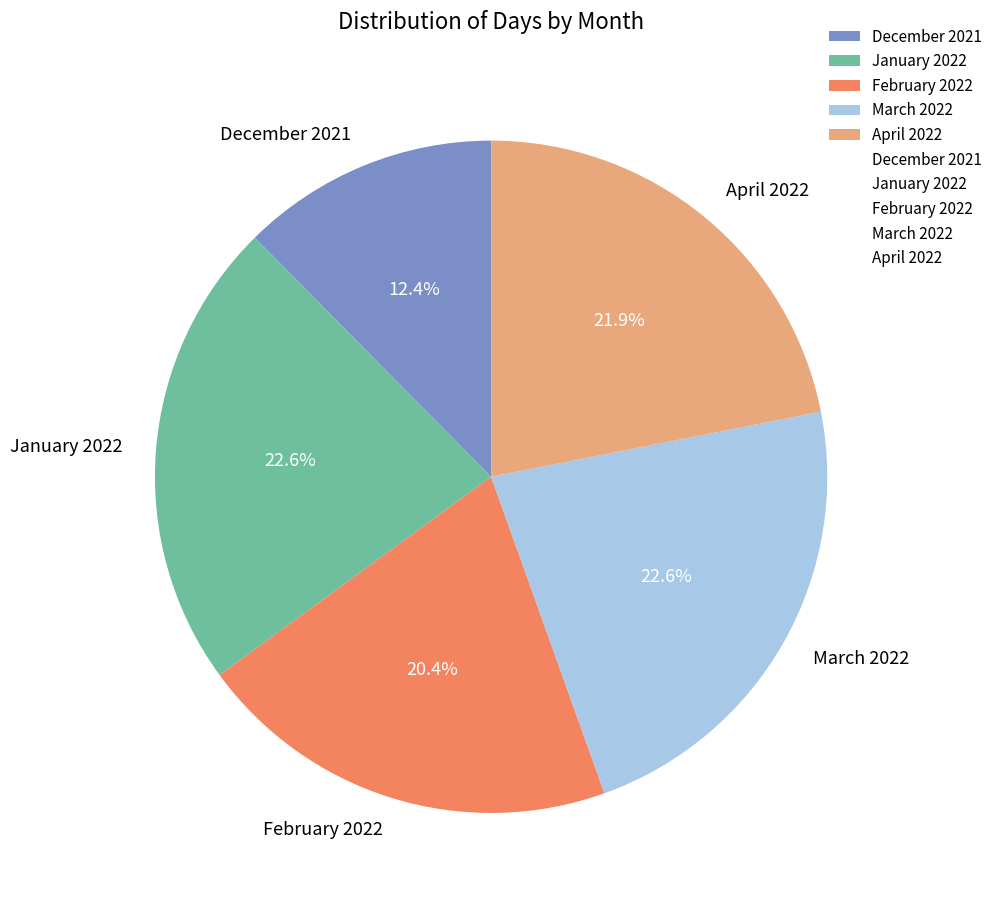

Approximately how many times larger is the value at December 2021 compared to January 2022?

0.5